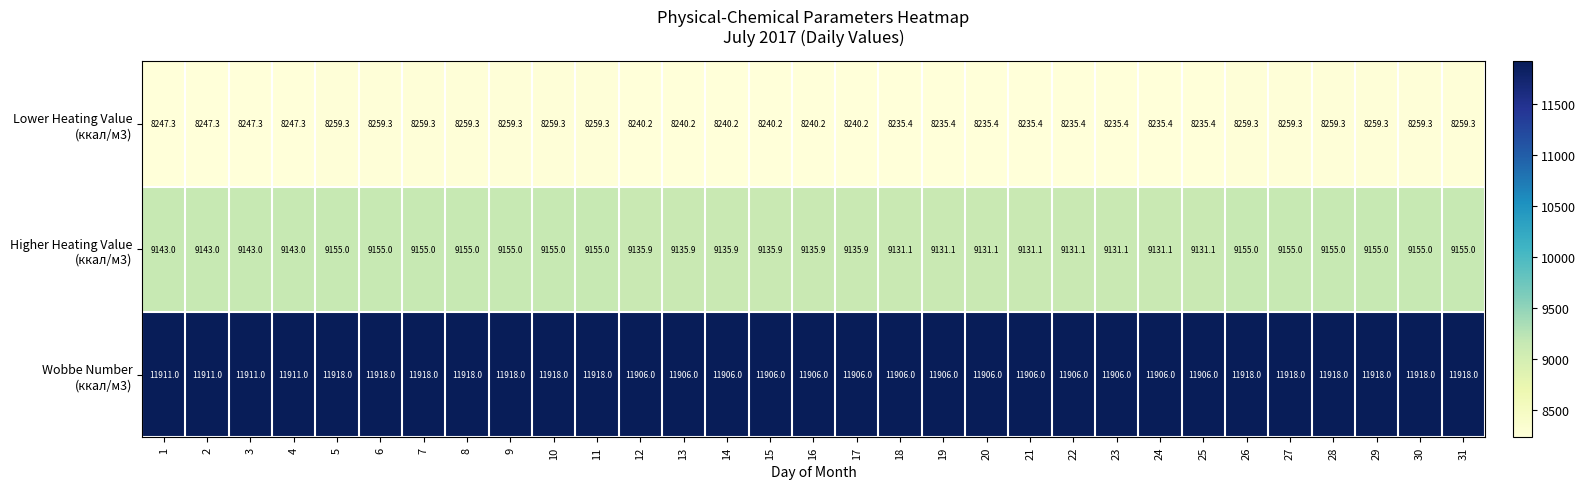

What is the greatest value displayed?

11918.0